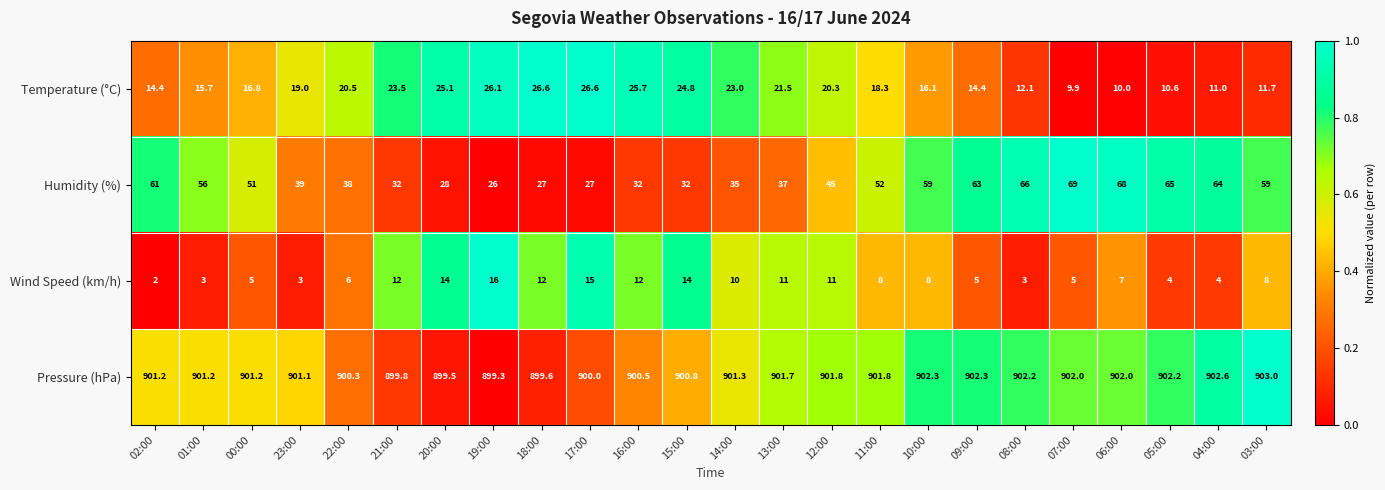

At how many categories does at least one series exceed 129?

24